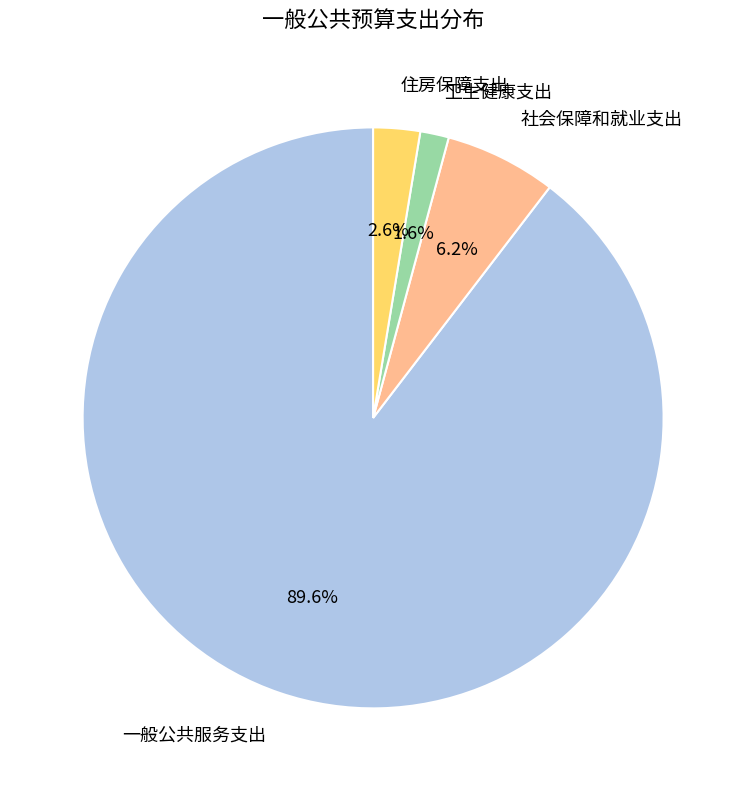

What is the ratio of the value at 卫生健康支出 to the value at 住房保障支出?

0.6